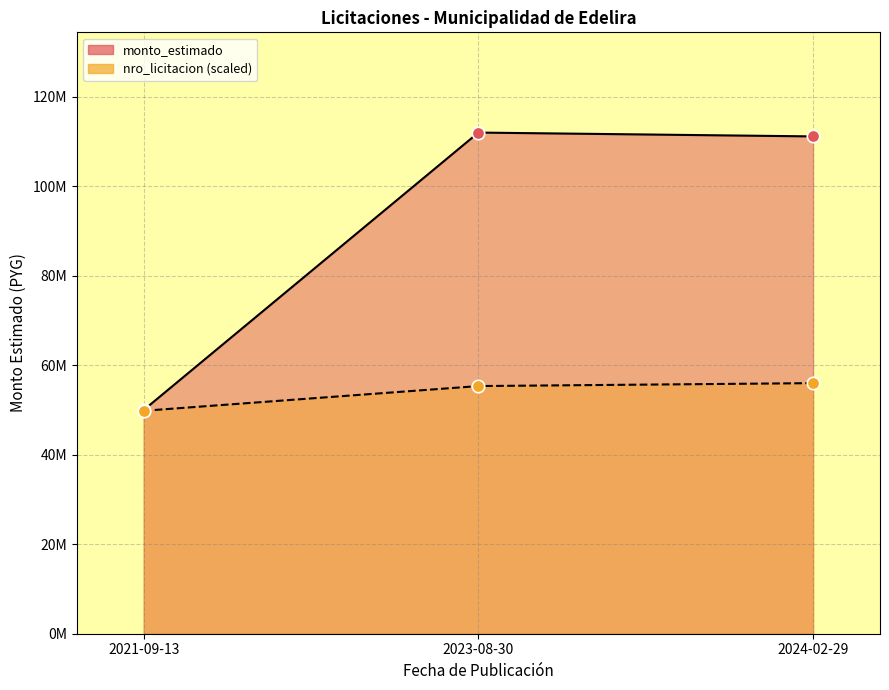

Which series contains the lowest Y value?

nro_licitacion